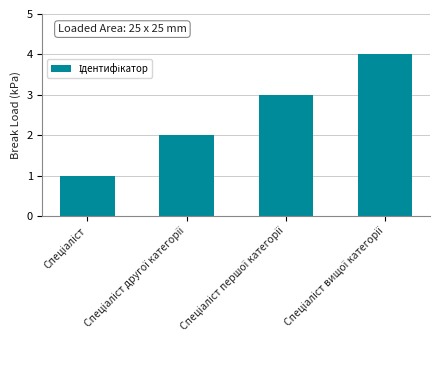

What is the difference between the maximum and minimum values?

3